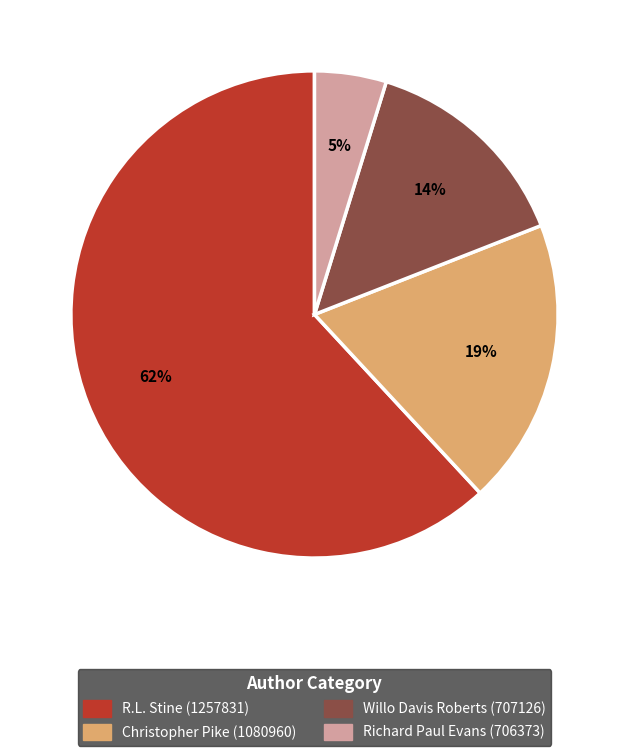

To the nearest percent, what is the average slice percentage?

25%